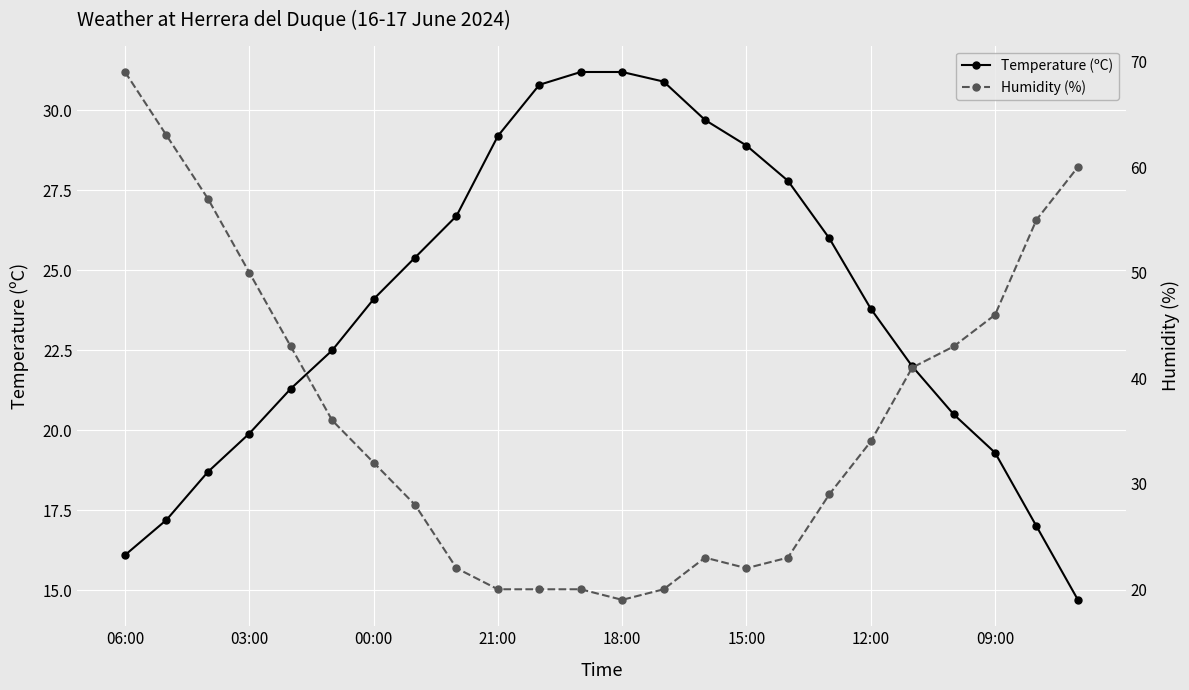

What is the difference between the second highest and minimum values in the Temperature (ºC) series?

16.5